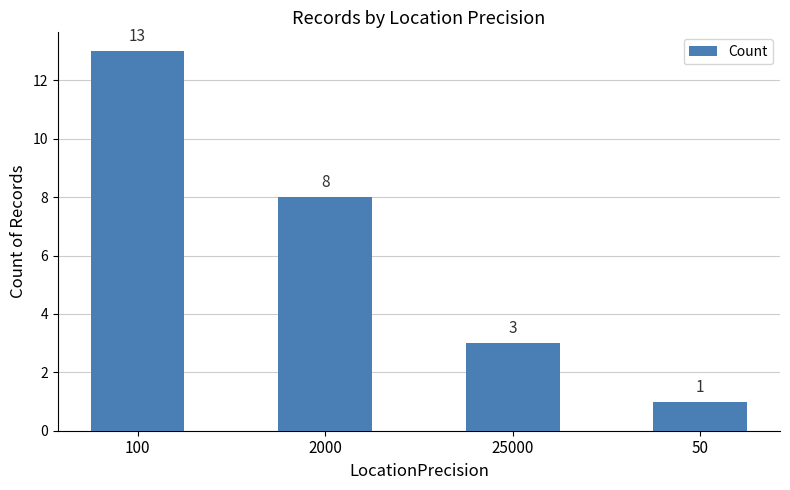

Does the chart contain any negative values?

No